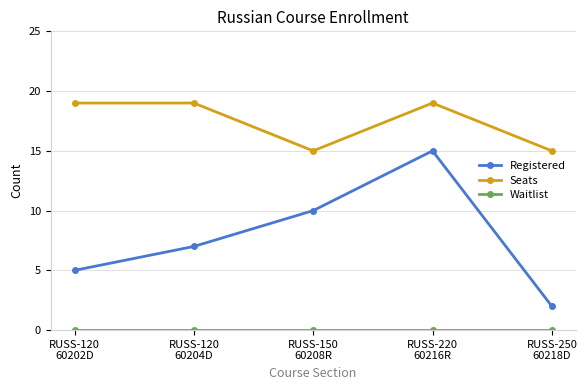

True or false: Seats and Registered cross at least once.

False